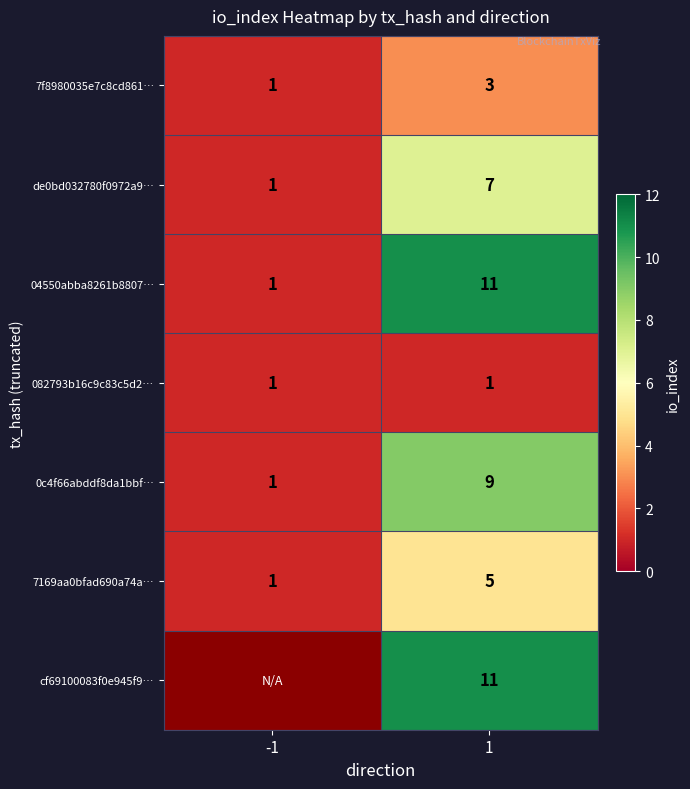

How many categories are shown in the chart?

2